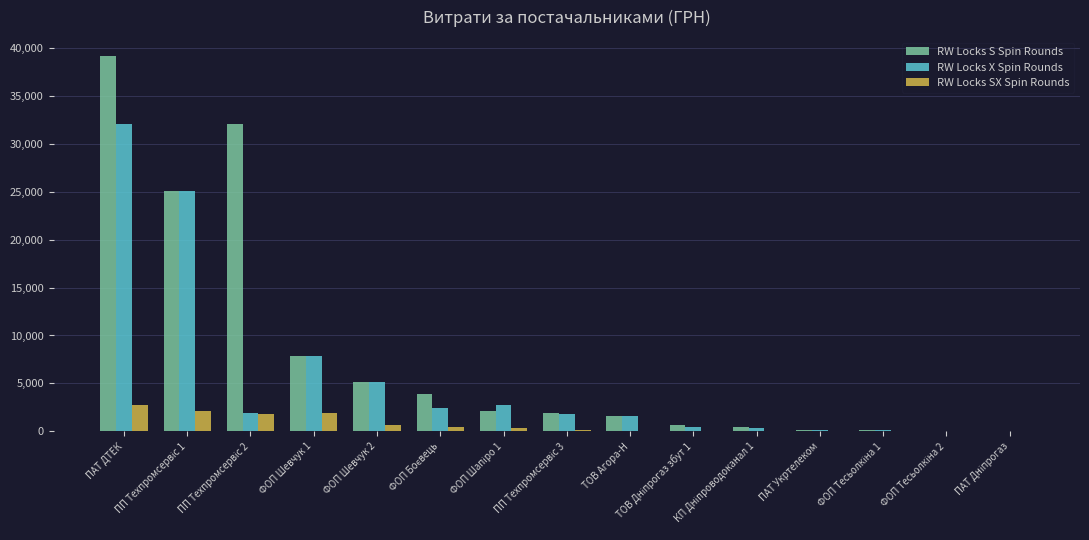

Which series has the largest total across all categories?

RW Locks S Spin Rounds